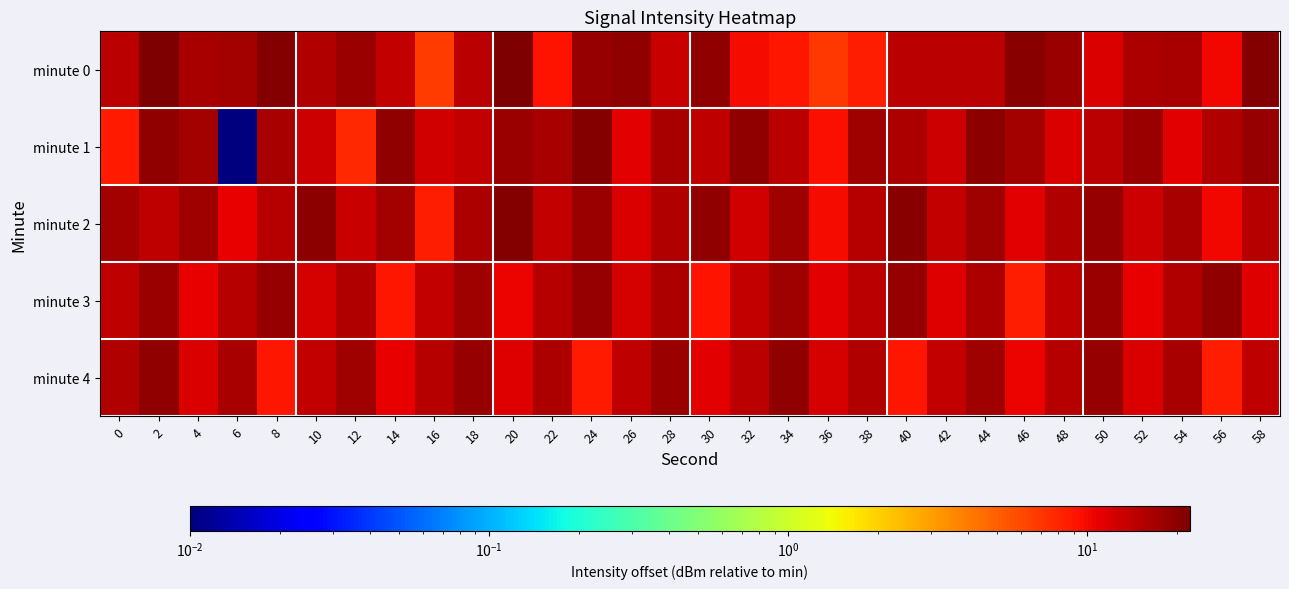

At 16, list the series in order from smallest to largest.

minute 0, minute 2, minute 1, minute 3, minute 4